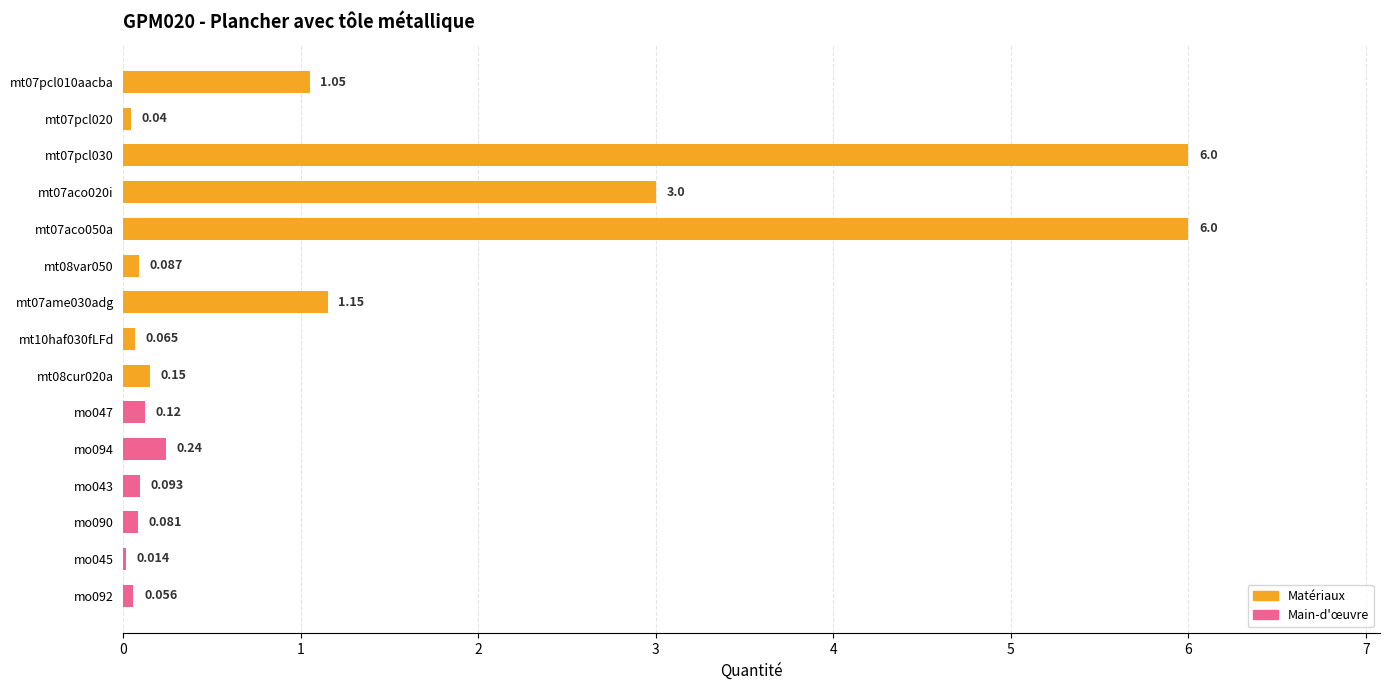

What is the difference between the second highest and second lowest values?

6.0